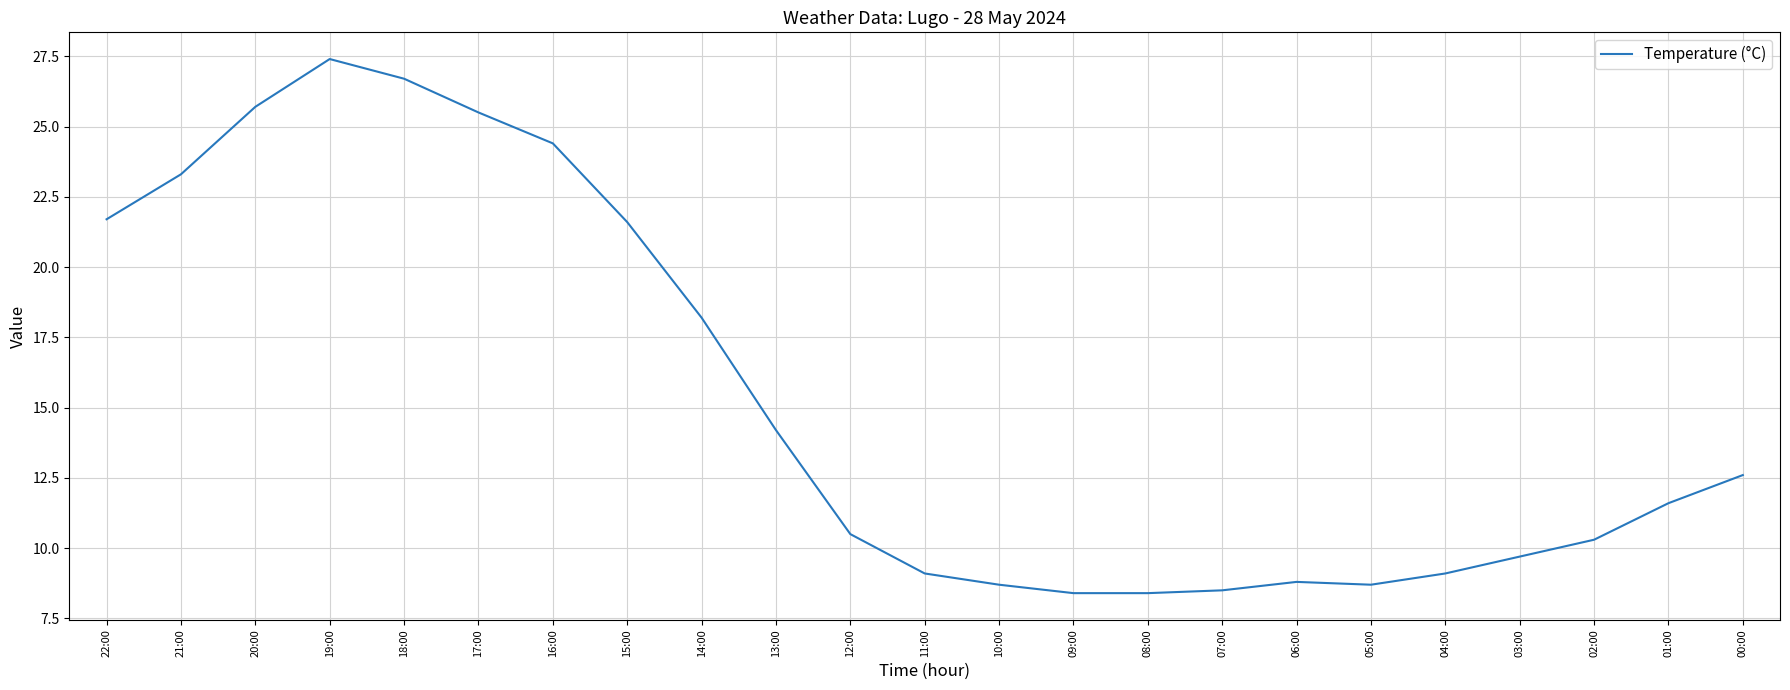

What is the difference between the maximum and minimum values?

19.0